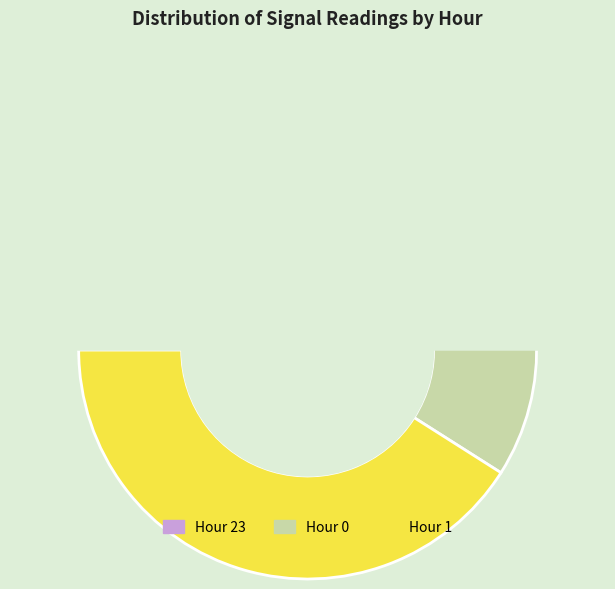

Which slice is the smallest?

Hour 23